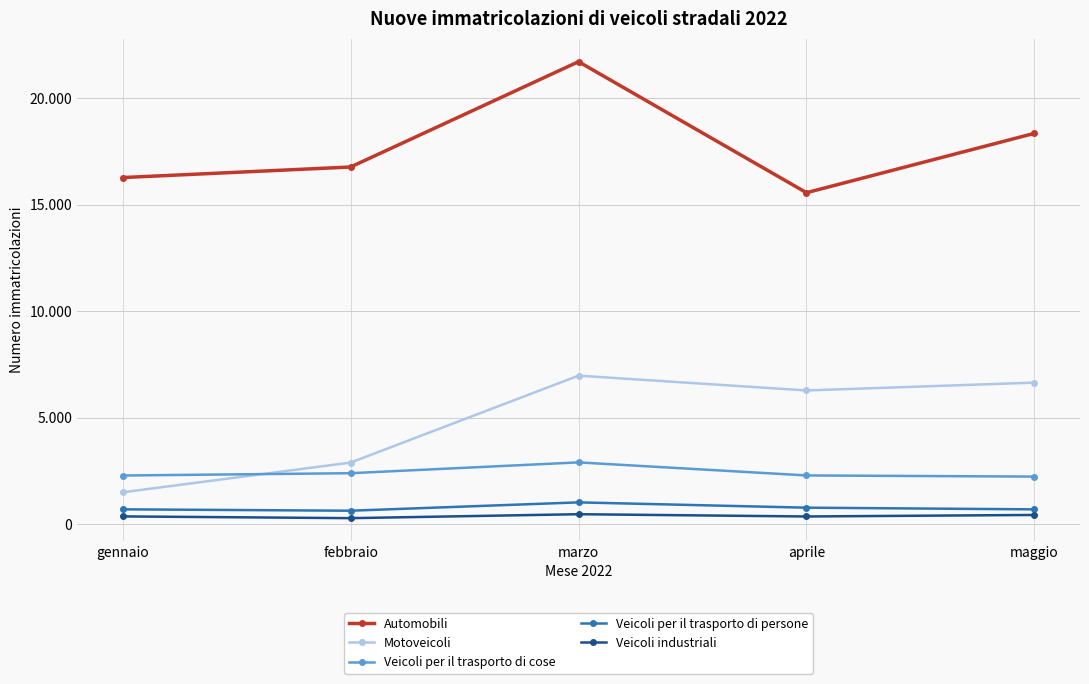

Does the chart have visible grid lines?

Yes